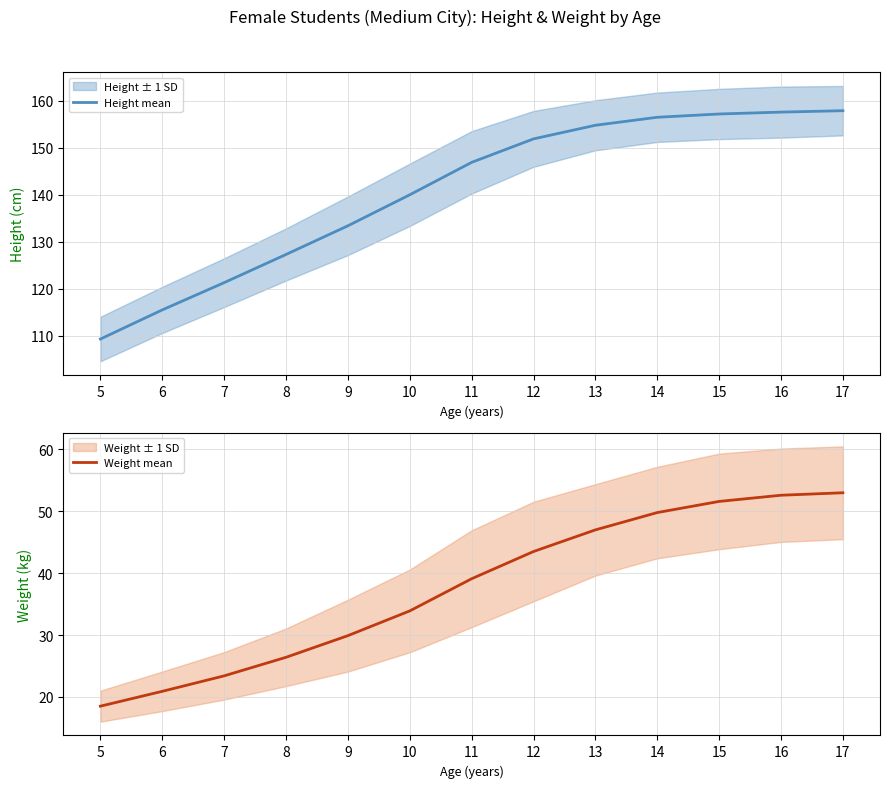

What is the difference between the maximum and second lowest values in the Height mean series?

42.4